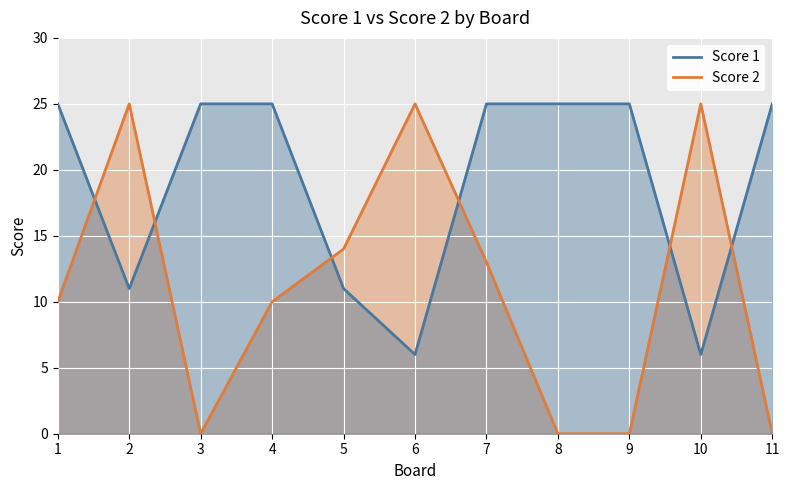

Where do Score 1 and Score 2 first cross each other?

1 and 2